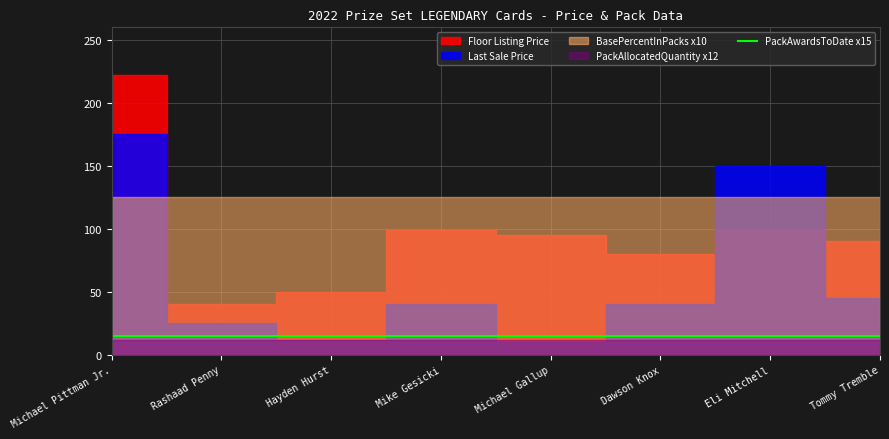

The value of Last Sale Price at Michael Gallup is 10.1. True or false?

True